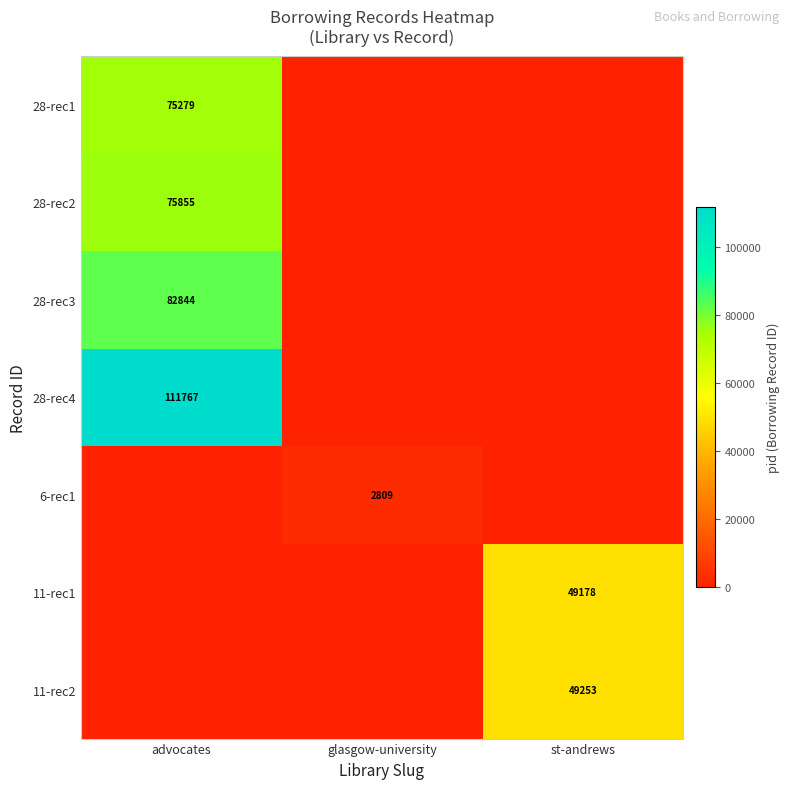

True or false: 11-rec1 has a value of 21077 at st-andrews.

False